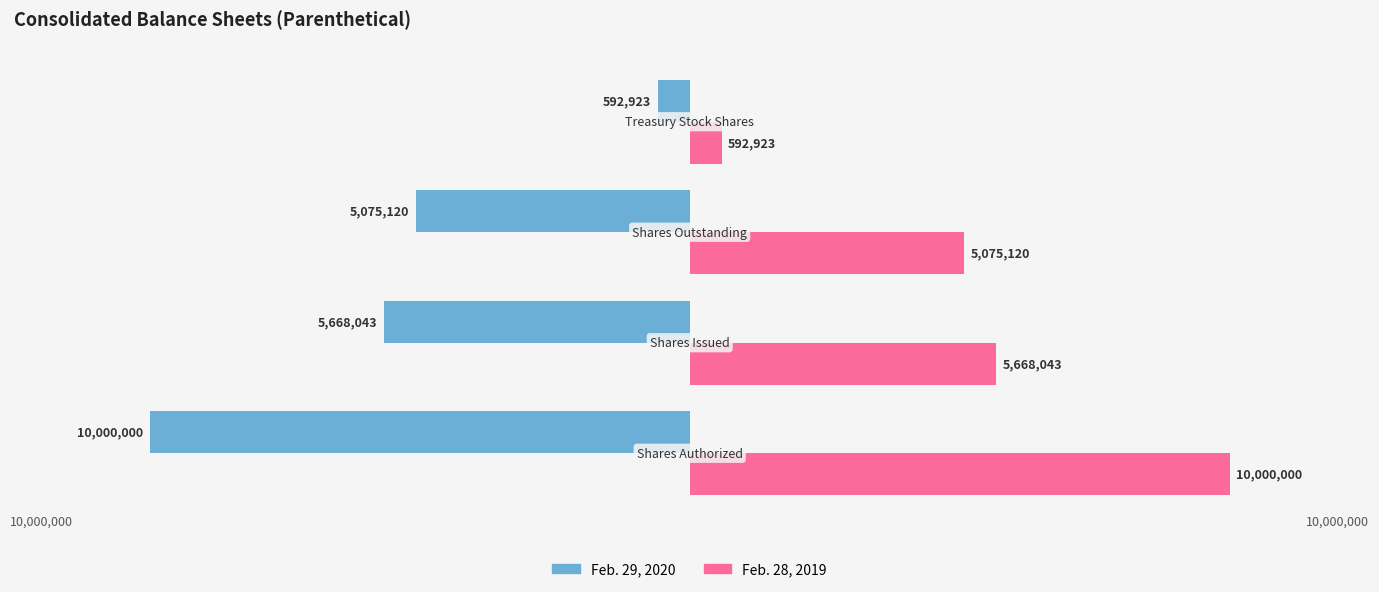

What are all the series names shown in the legend?

Feb. 29, 2020, Feb. 28, 2019